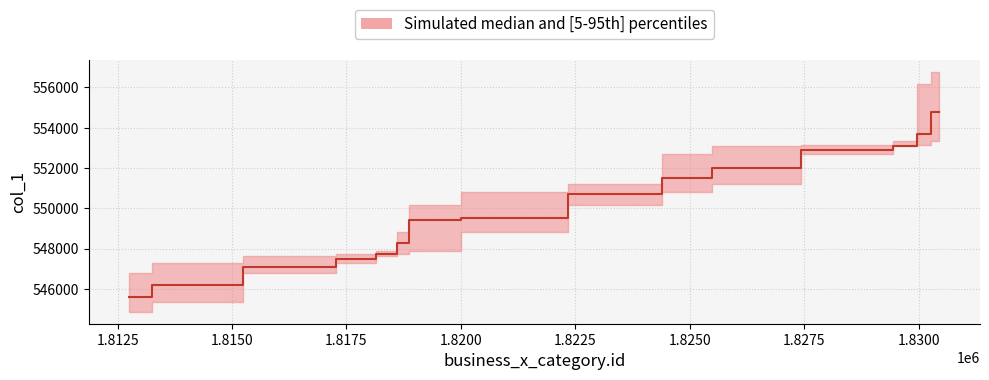

Does the chart display data point markers on the line(s)?

No